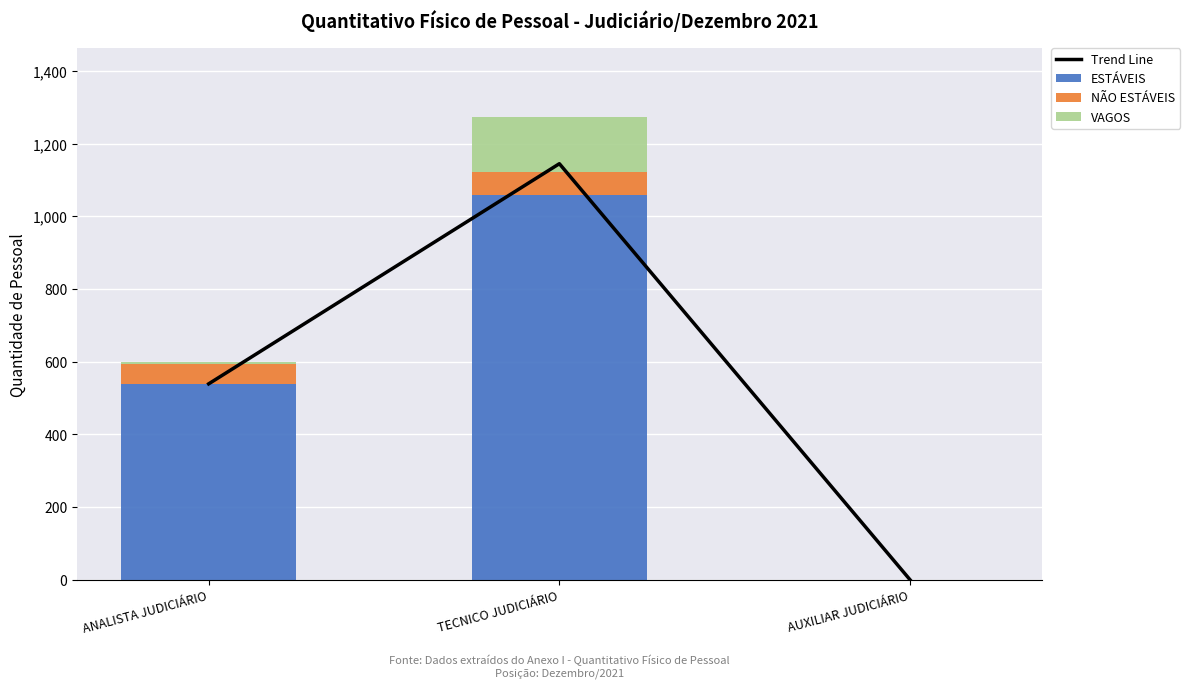

What is the difference between the VAGOS values at ANALISTA JUDICIÁRIO and TECNICO JUDICIÁRIO?

146.0